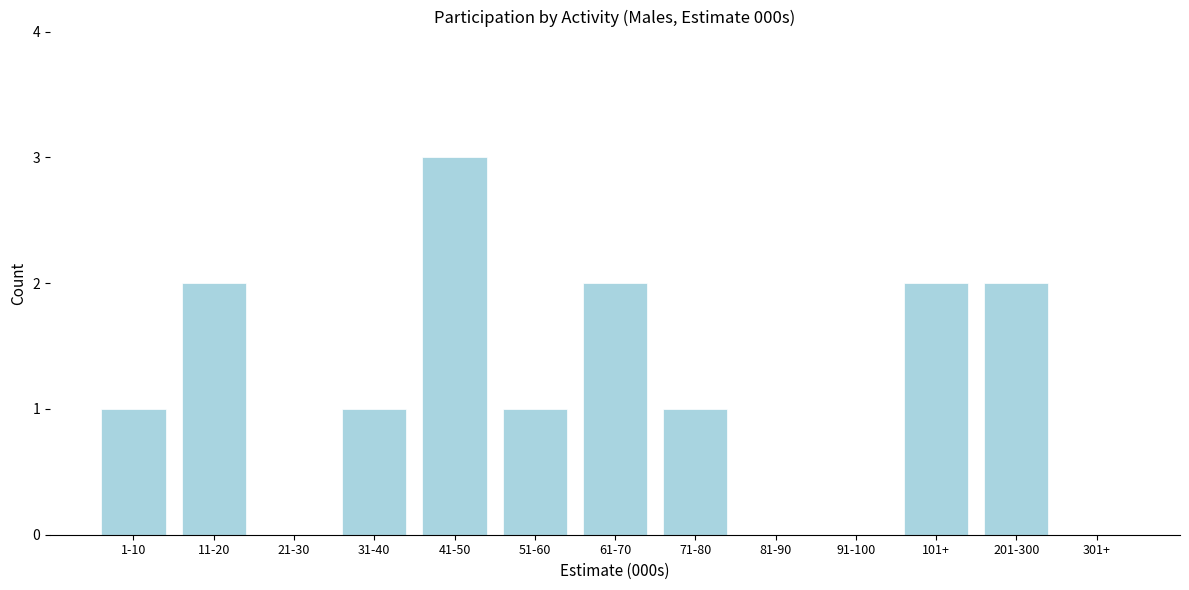

Reading left to right, list all the values displayed in this chart.

1-10=1	11-20=2	21-30=0	31-40=1	41-50=3	51-60=1	61-70=2	71-80=1	81-90=0	91-100=0	101+=2	201-300=2	301+=0